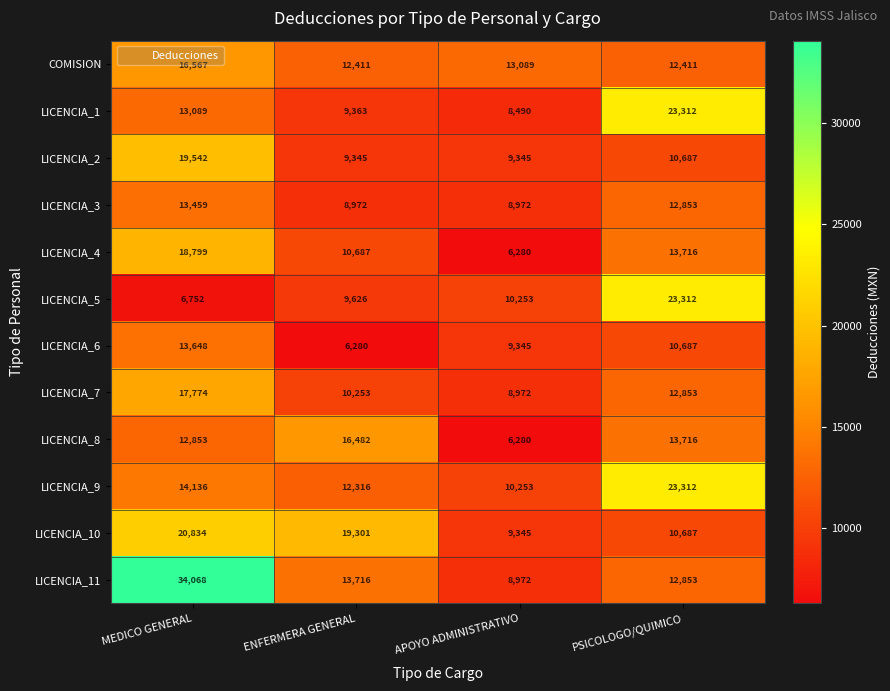

At which category does the chart reach its peak across all series?

MEDICO GENERAL